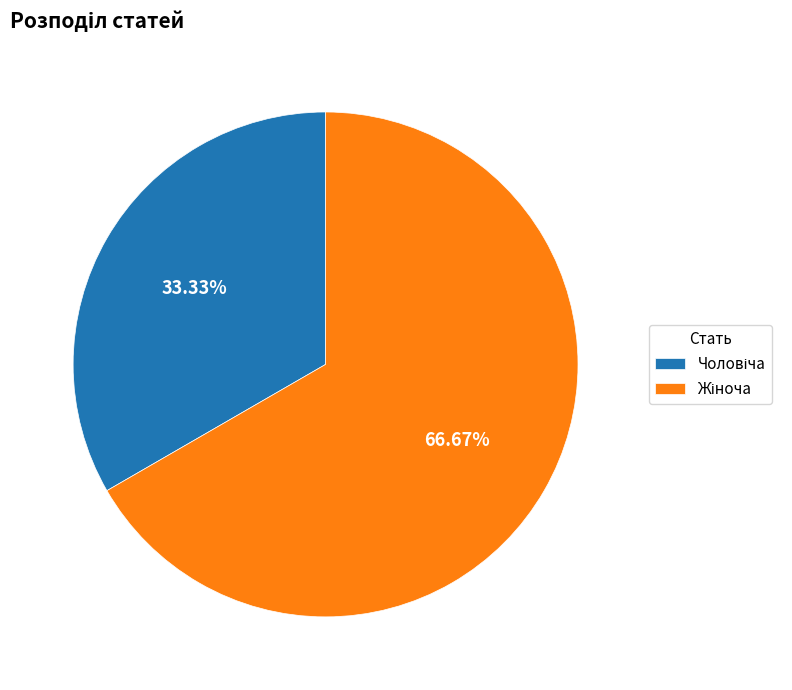

Which category has the smallest portion of the pie?

Чоловіча